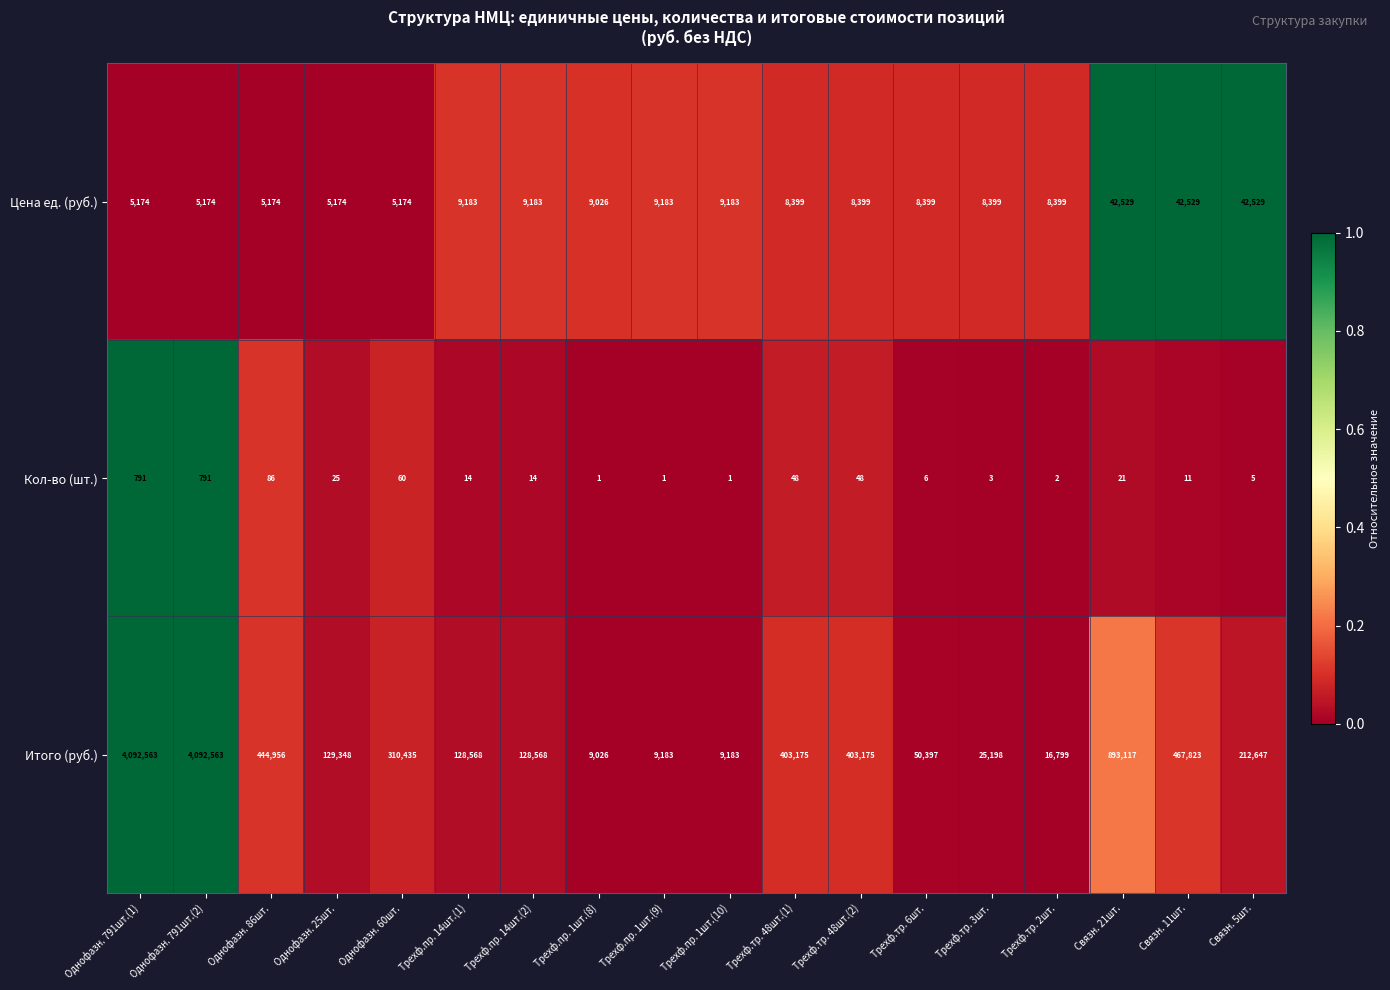

Rank the series at Трехф.пр. 14шт.(2) from highest to lowest value.

Итого (руб.), Цена ед. (руб.), Кол-во (шт.)